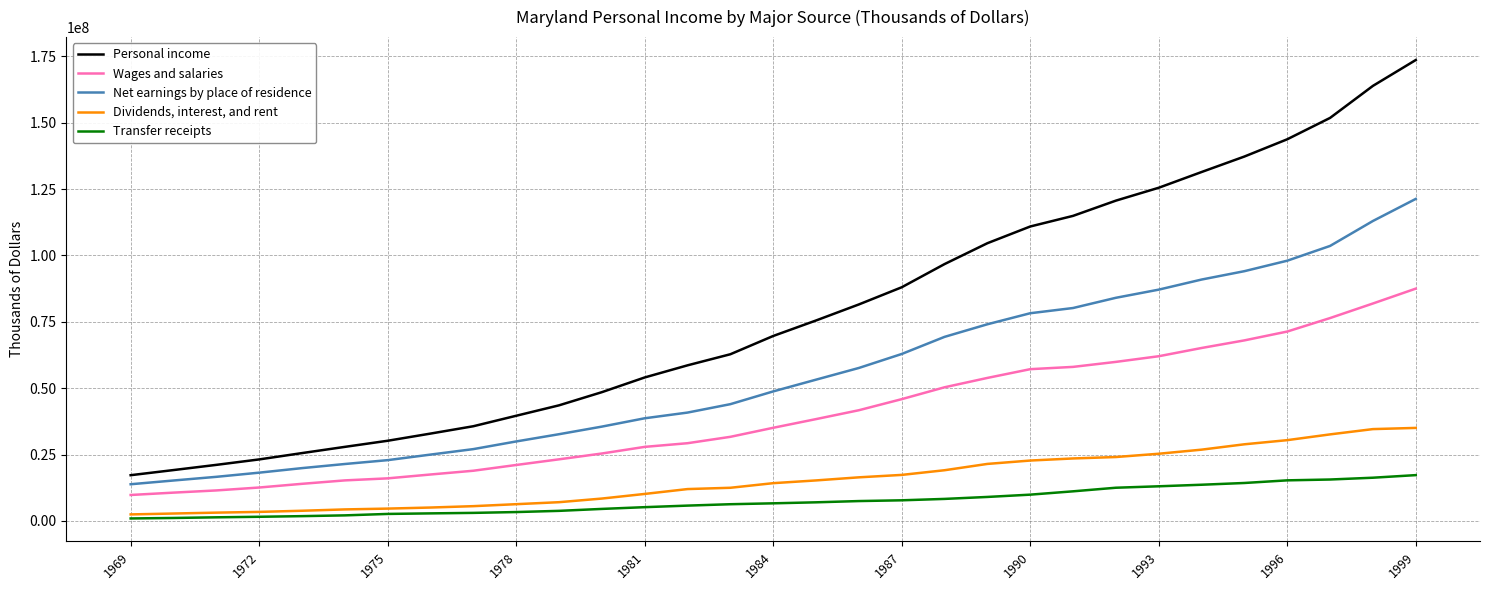

Which series has the largest total across all categories?

Personal income